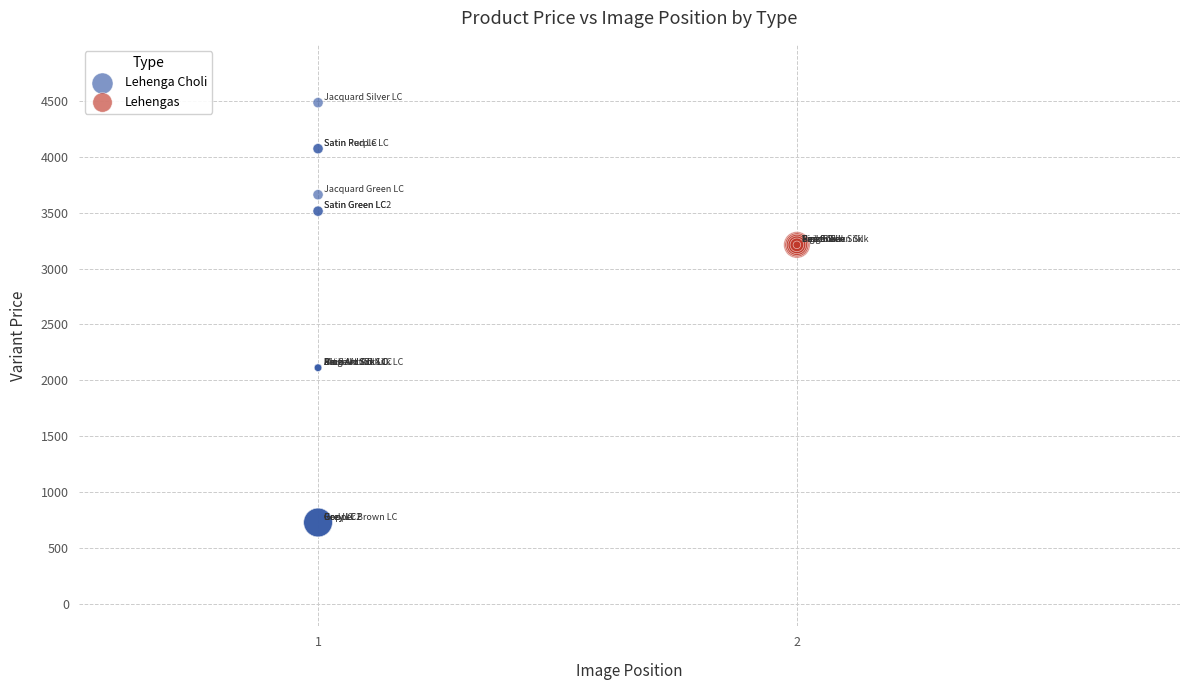

Which series reaches the minimum Y coordinate?

Lehenga Choli